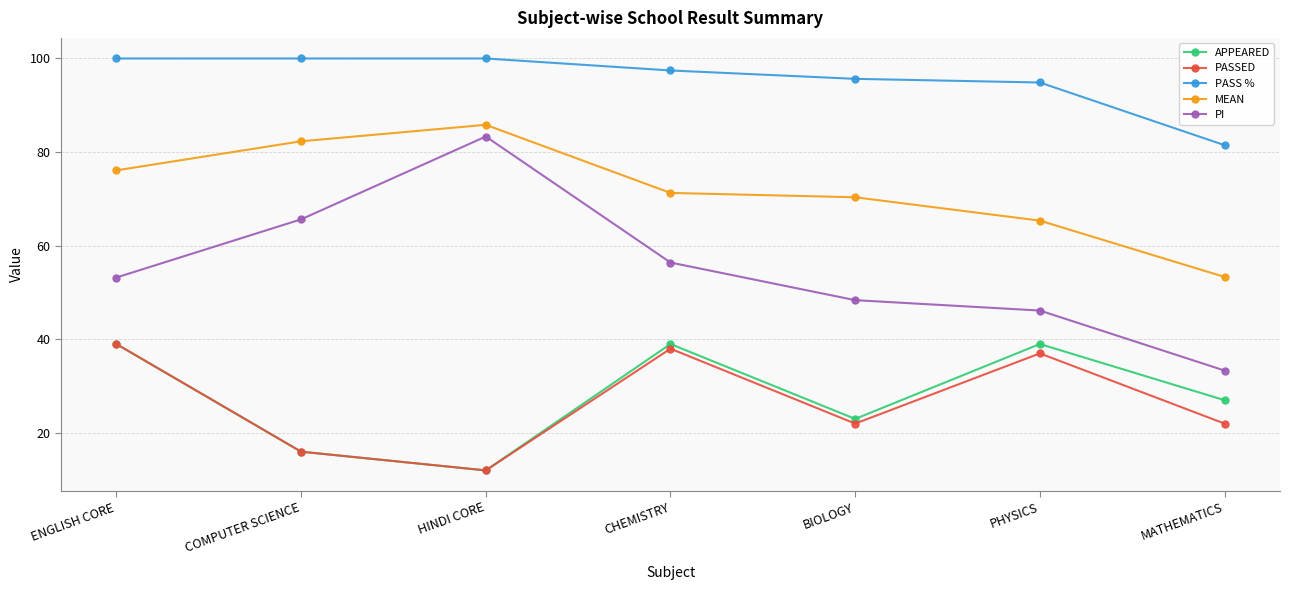

How many lines are shown in the chart?

5